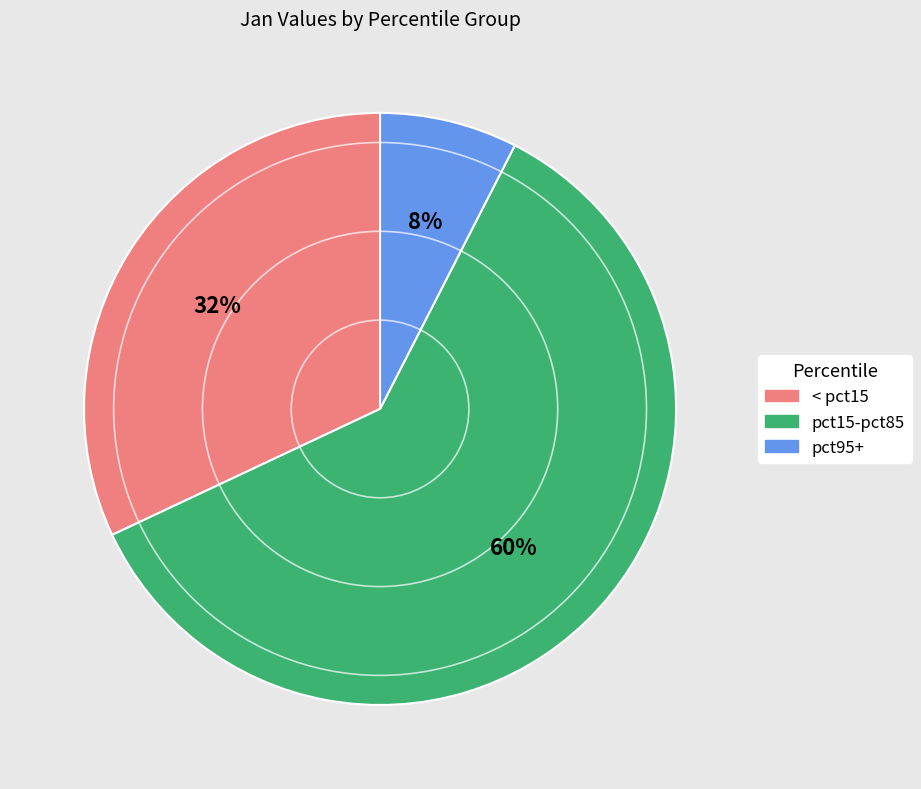

Which slice is the largest?

pct15-pct85